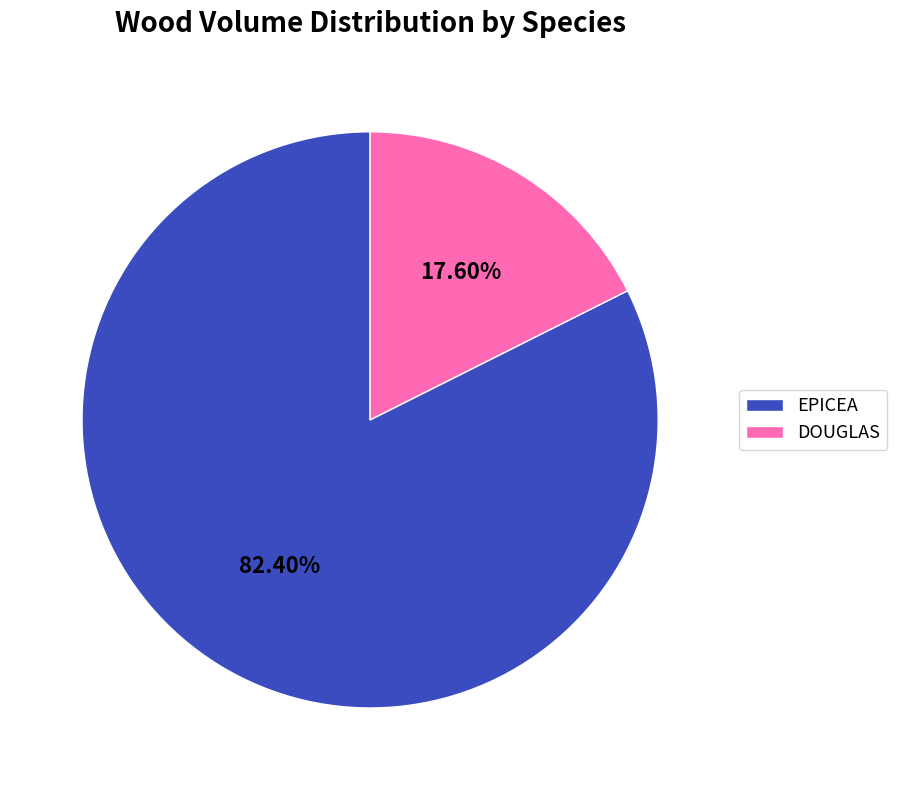

What is the largest slice in the pie chart?

EPICEA